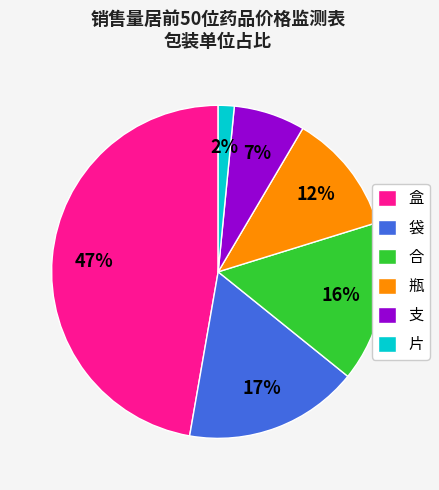

Is it true that 瓶 is 26% of the pie?

False